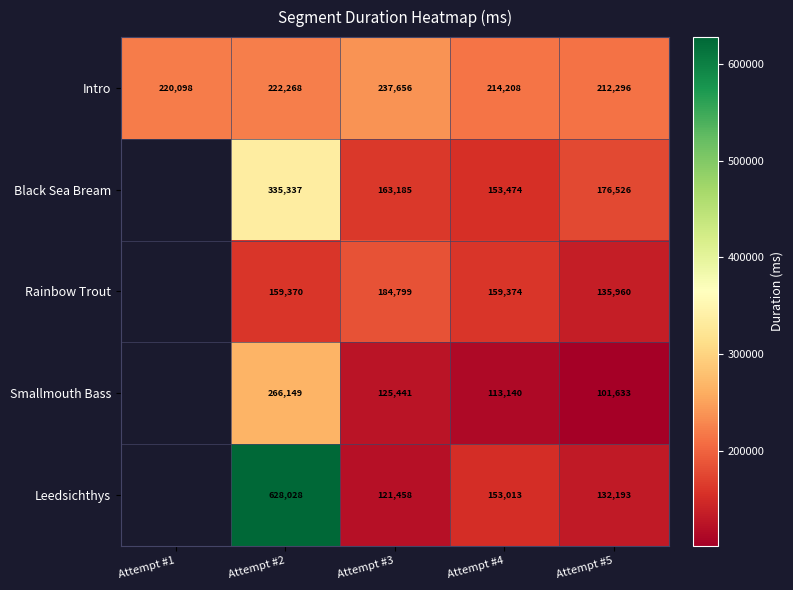

Which has a higher value, Attempt #1 or Attempt #5?

Attempt #1